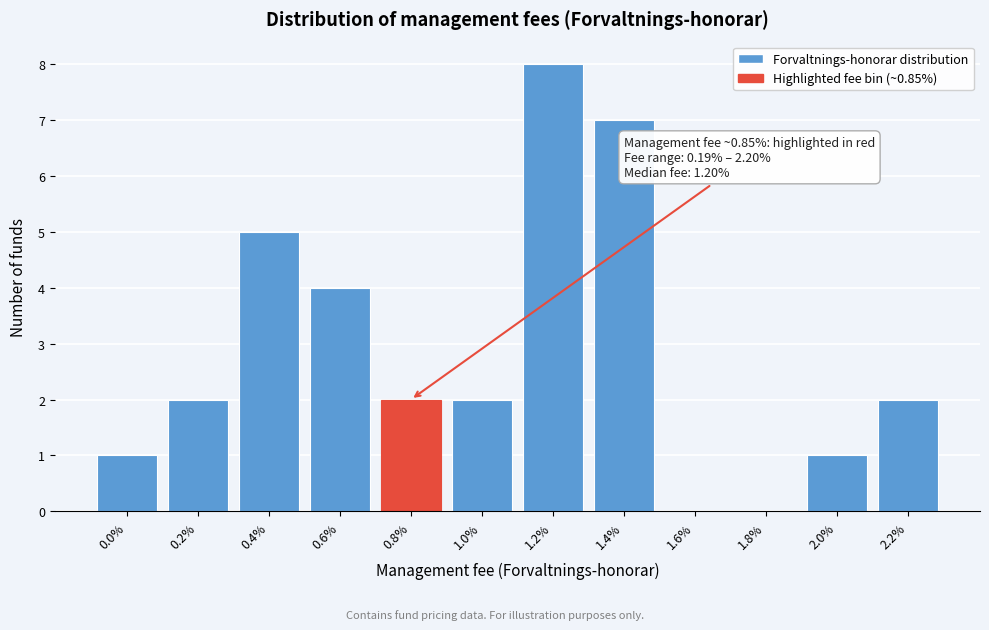

Reading left to right, extract all data points from this chart.

0.0%=1	0.2%=2	0.4%=5	0.6%=4	0.8%=2	1.0%=2	1.2%=8	1.4%=7	1.6%=0	1.8%=0	2.0%=1	2.2%=2